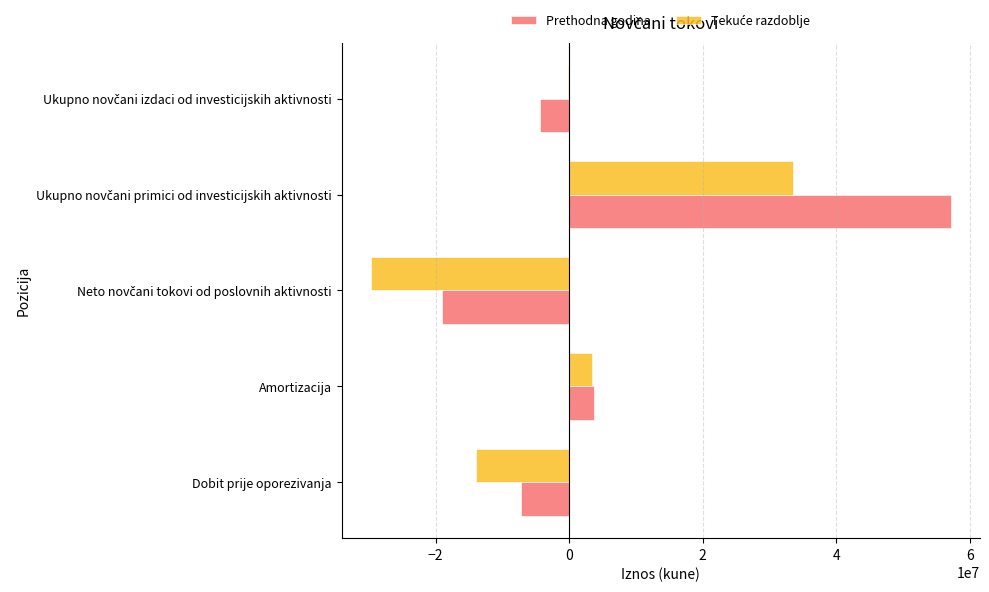

Count the number of categories in the chart.

5